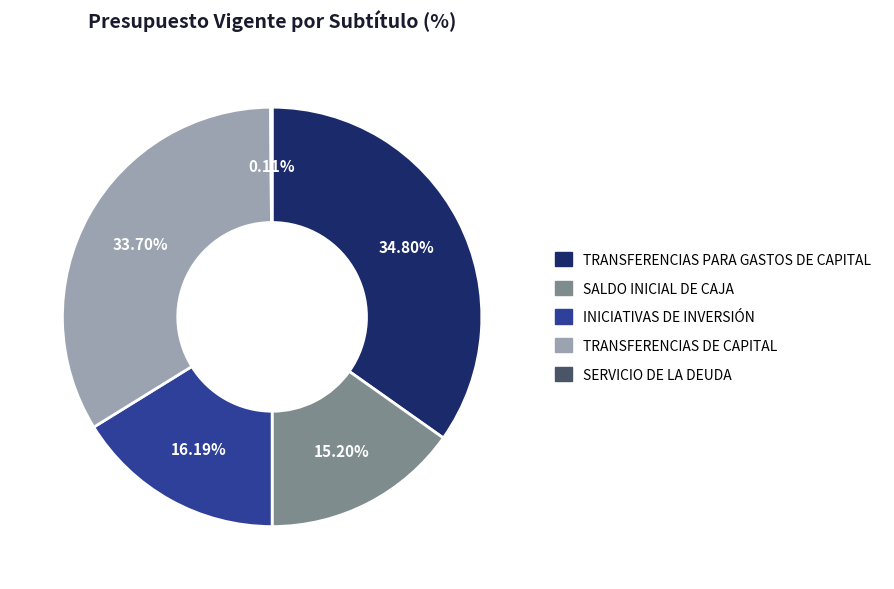

Between TRANSFERENCIAS DE CAPITAL and INICIATIVAS DE INVERSIÓN, which is larger?

TRANSFERENCIAS DE CAPITAL